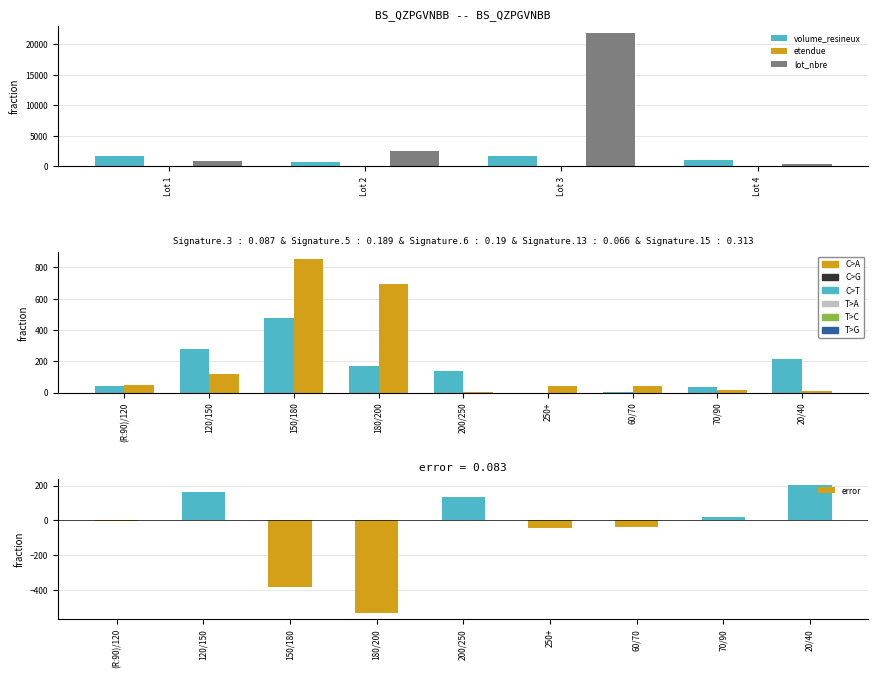

What is the difference between the maximum and minimum values in the error series?

731.0